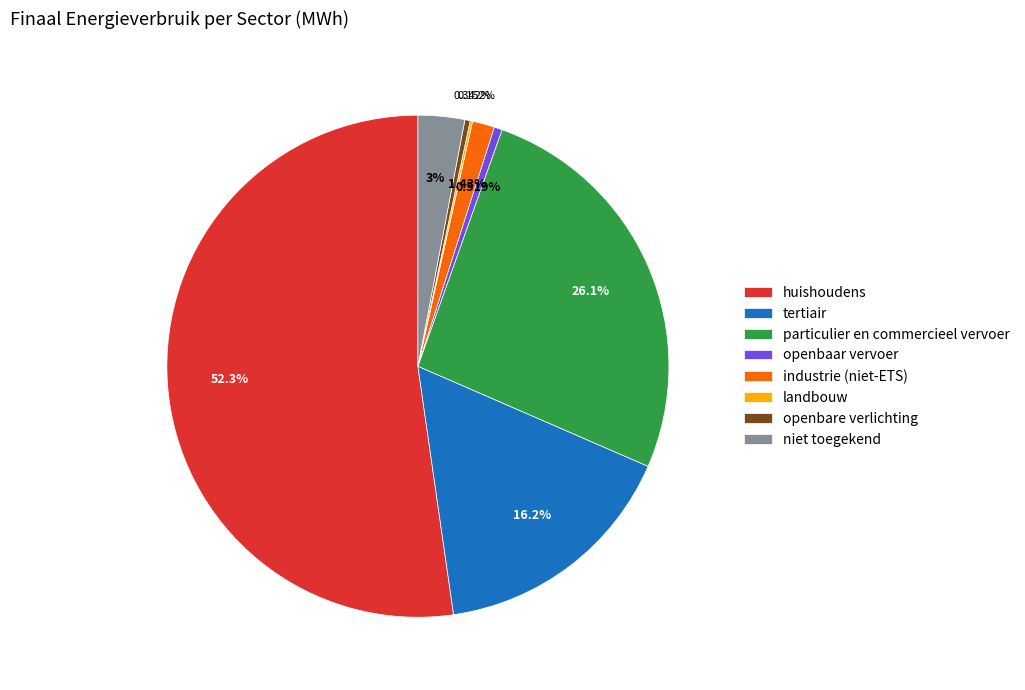

Which slice is the largest?

huishoudens